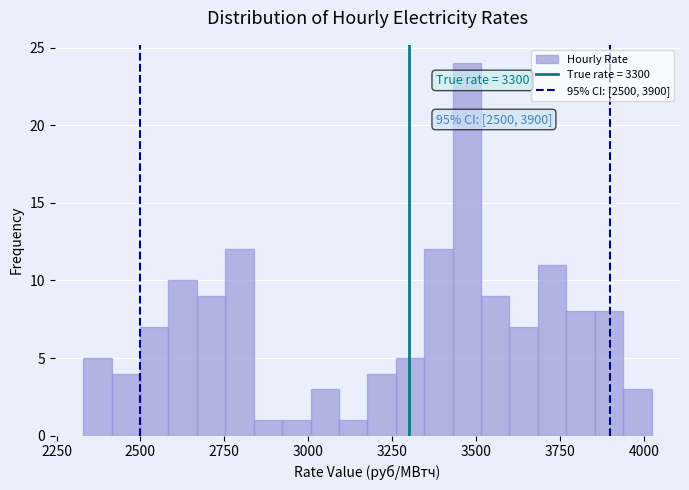

Around what value on the x-axis is the tallest bar? Give the approximate position of its centre, as read against the axis.

3450